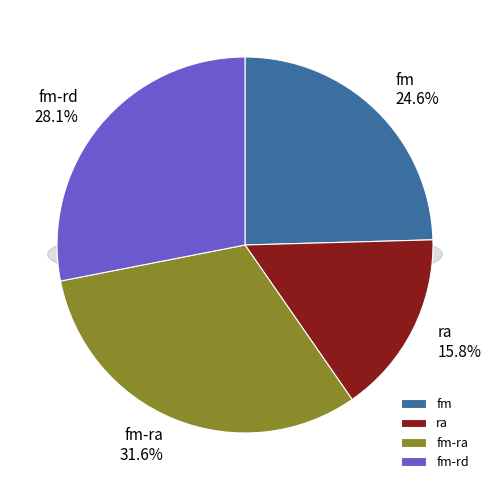

Rank the categories by value from lowest to highest.

ra, fm, fm-rd, fm-ra